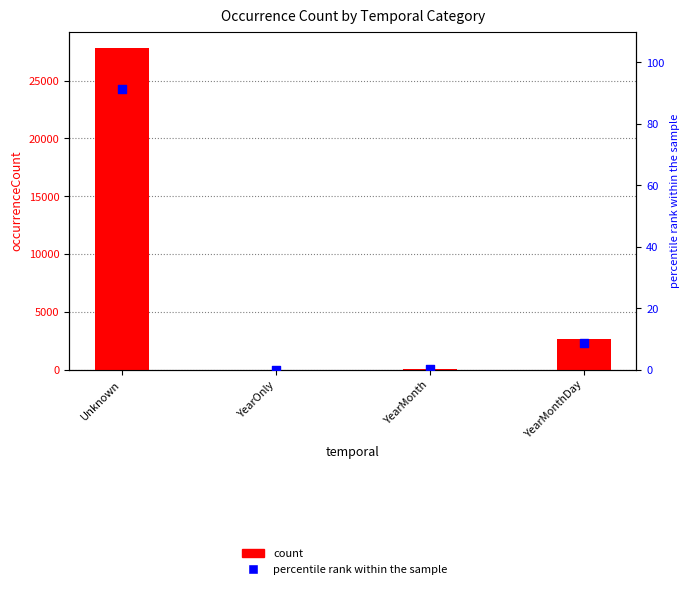

Which series has the largest total across all categories?

count